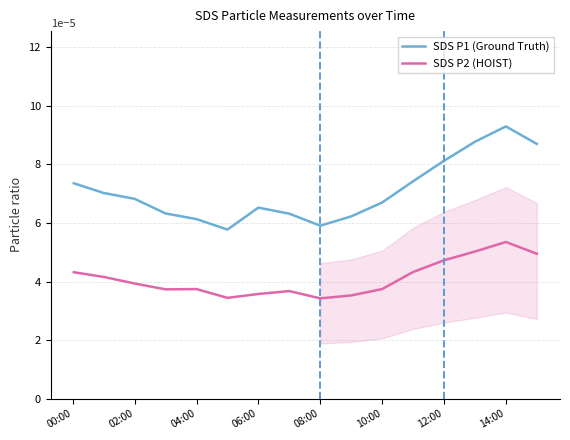

What position from the left is 02:00?

2